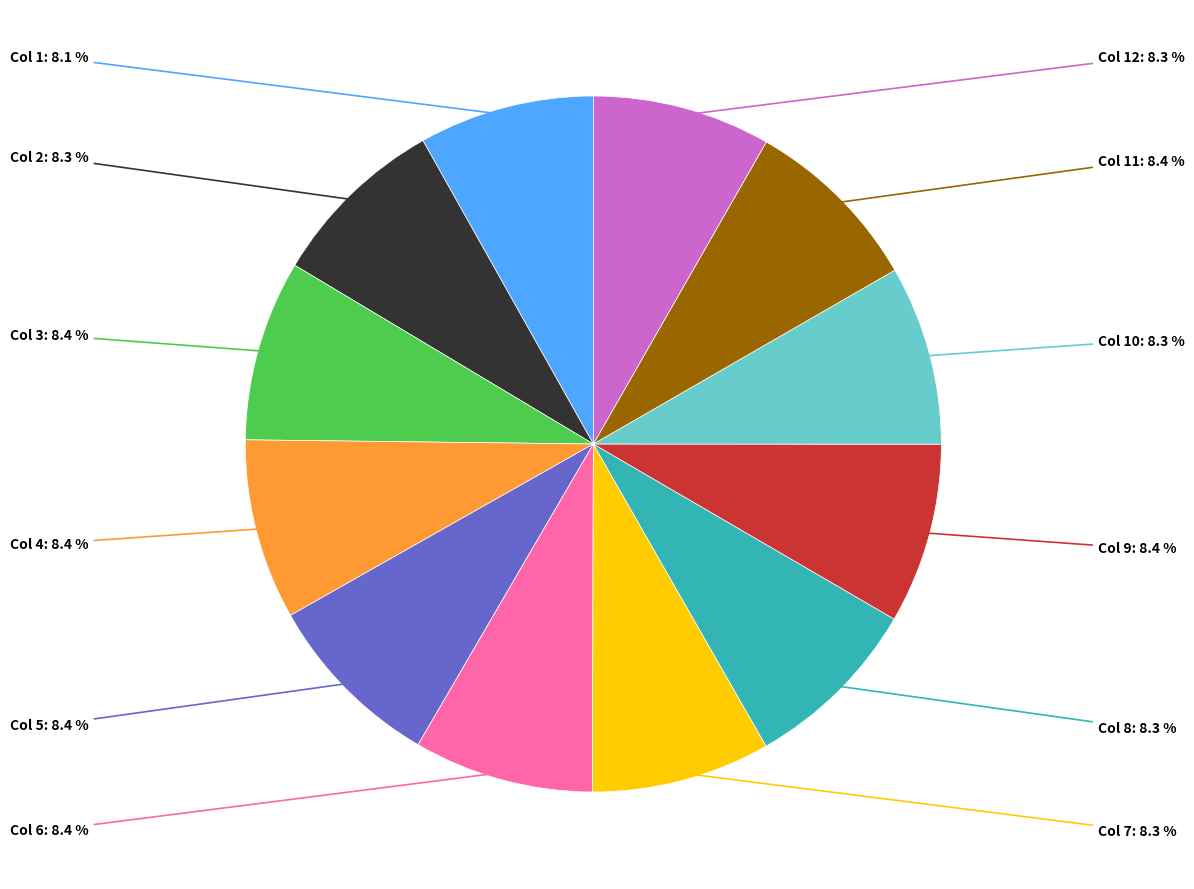

What is the ratio of the value at Col 1 to the value at Col 2?

1.0